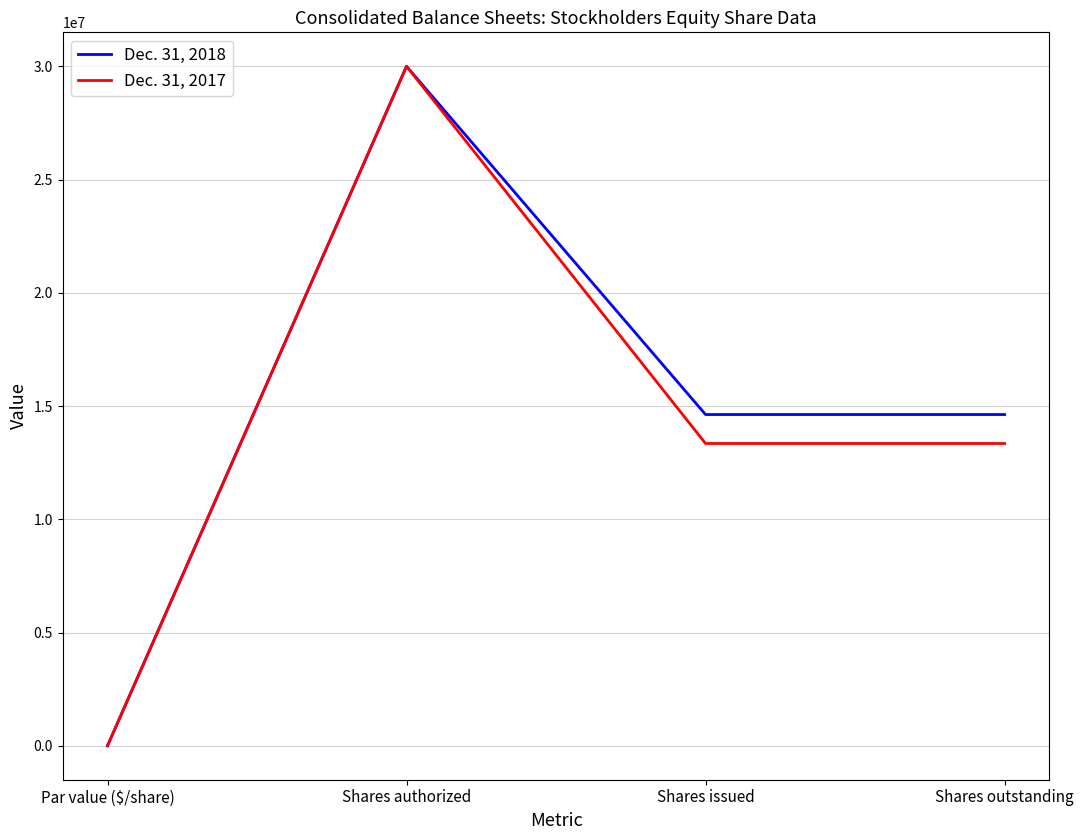

True or false: Dec. 31, 2018 has more than 2 points higher than both neighbors.

False